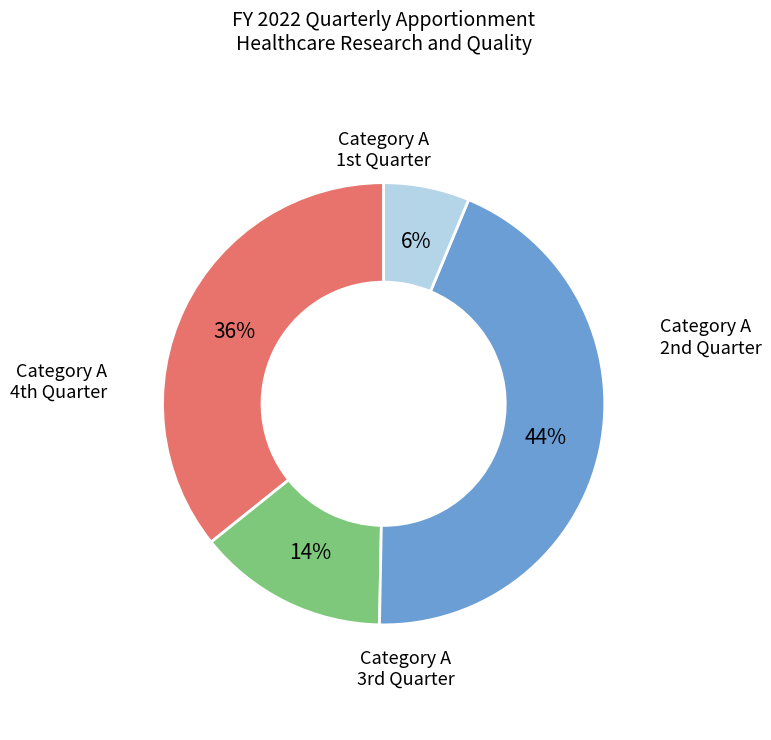

Does any single category account for the majority?

No